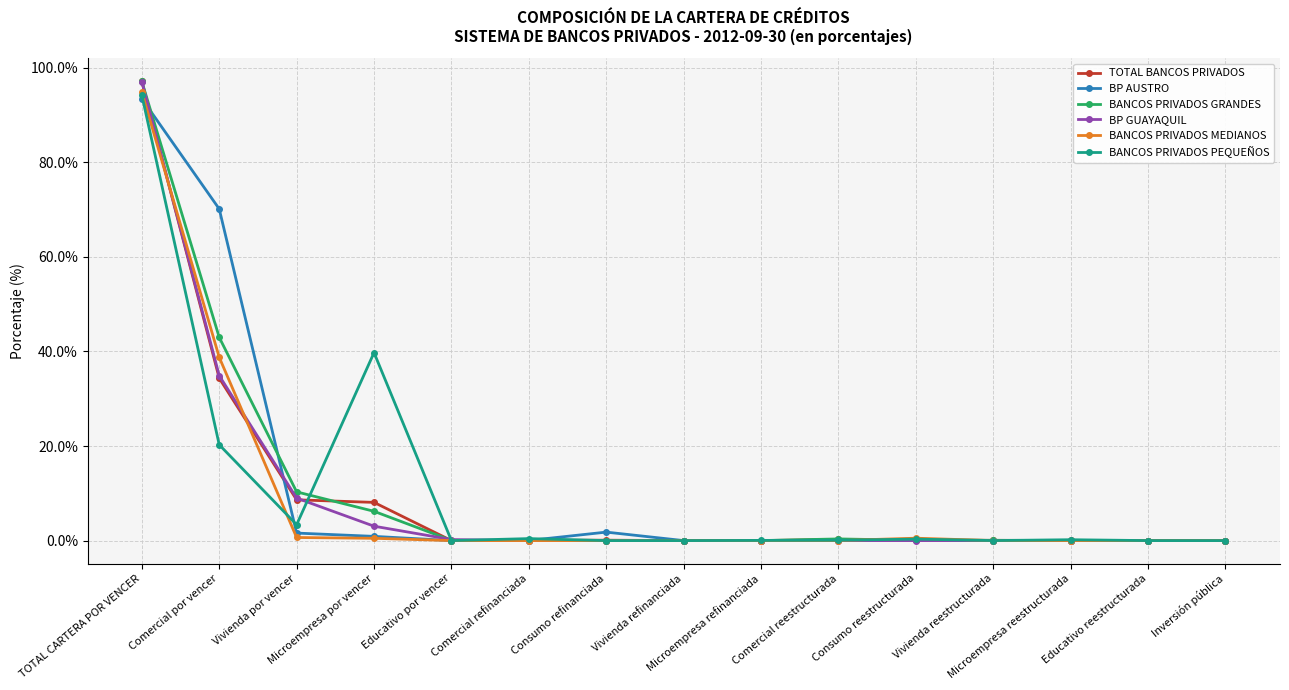

The value of BP GUAYAQUIL at Consumo reestructurada is 0.0. True or false?

True